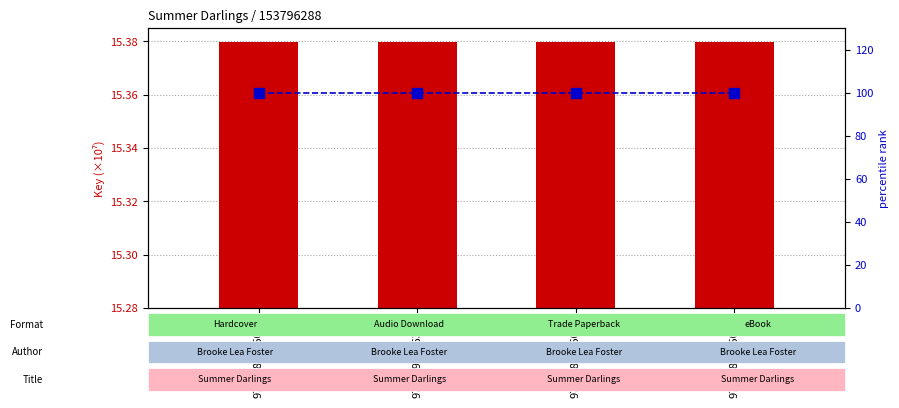

The value of Key (scaled) at 9781797106373 is 27.2. True or false?

False